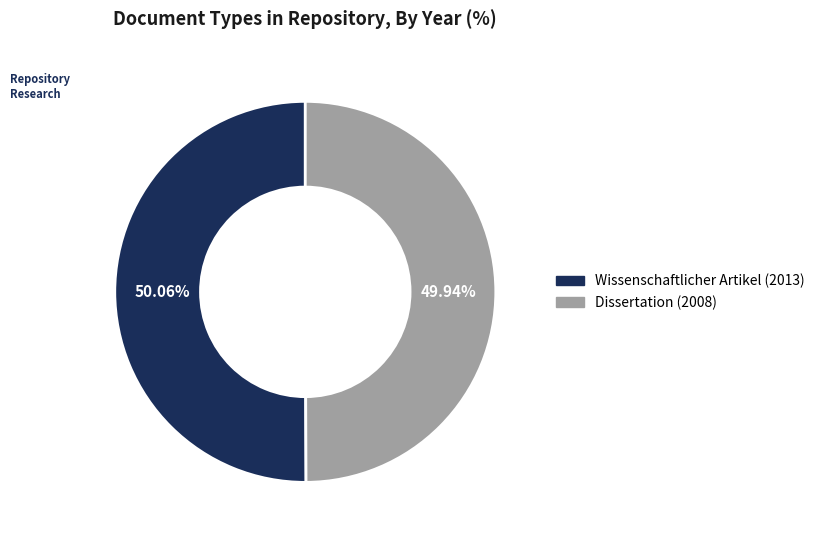

Is there a majority slice in this chart?

Yes